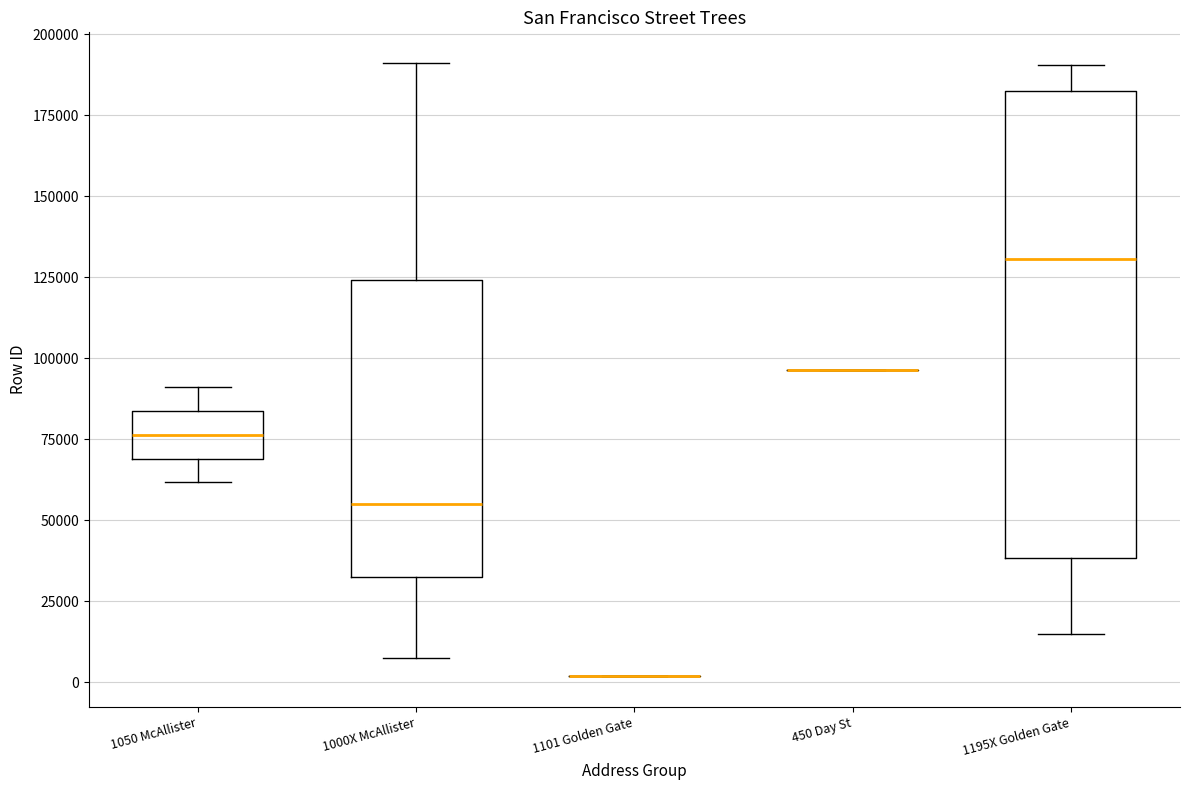

Reading left to right, transcribe this box plot: for each box, give where its median line is, the range the box spans, and where its two whiskers end, as read against the y-axis. The values are not printed on the chart, so give them approximately, as read against the axis.

1050 McAllister: median 75000, box 70000 to 85000, whiskers 60000 to 90000
1000X McAllister: median 55000, box 30000 to 125000, whiskers 5000 to 190000
1101 Golden Gate: box collapsed to a line at 0, whiskers 0 to 0
450 Day St: box collapsed to a line at 95000, whiskers 95000 to 95000
1195X Golden Gate: median 130000, box 40000 to 180000, whiskers 15000 to 190000